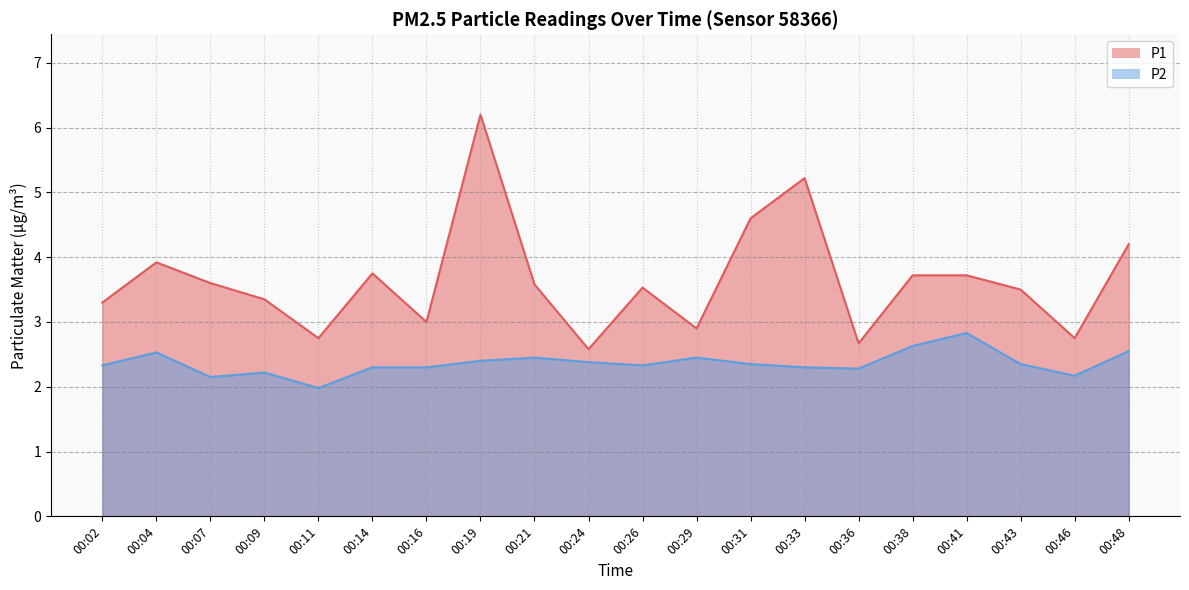

Which series has the widest spread of values?

P1